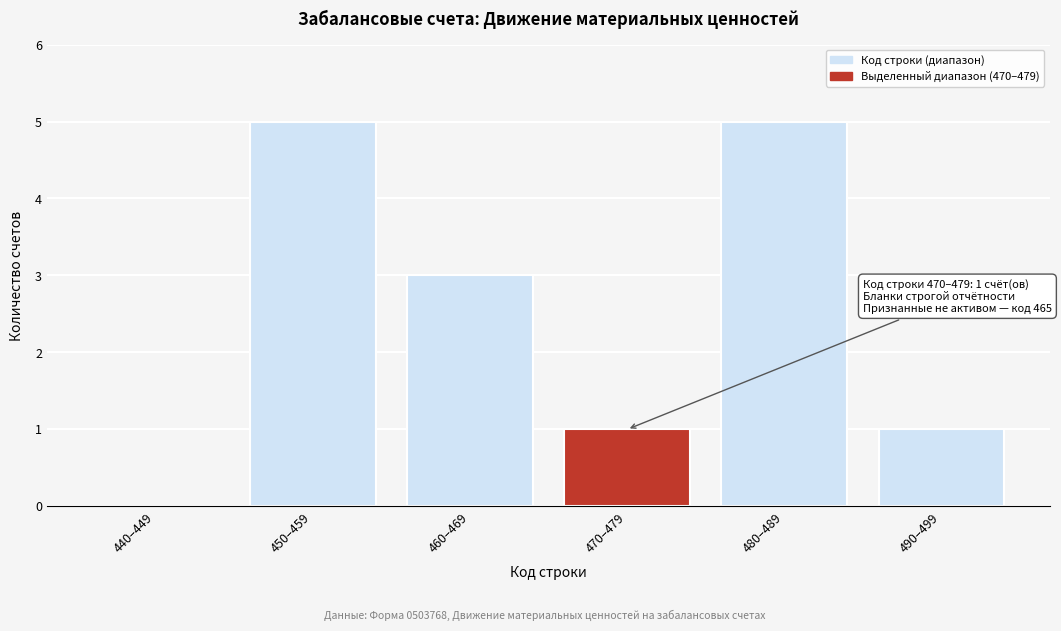

Reading right to left, transcribe all the data shown in this chart.

490–499=1	480–489=5	470–479=1	460–469=3	450–459=5	440–449=0